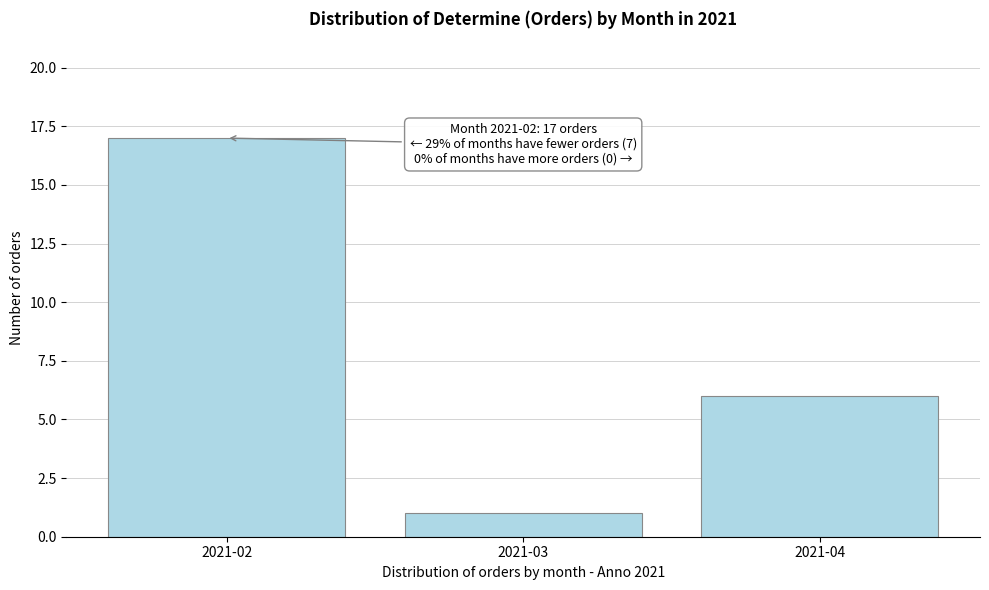

Reading right to left, transcribe all the data shown in this chart.

2021-04=6	2021-03=1	2021-02=17